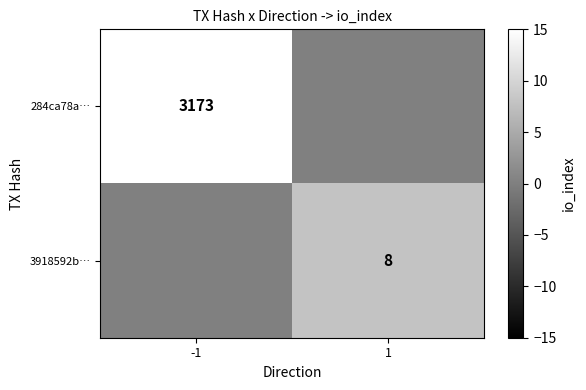

Is the value of 284ca78a… at -1 greater than the value of 3918592b… at 1?

Yes